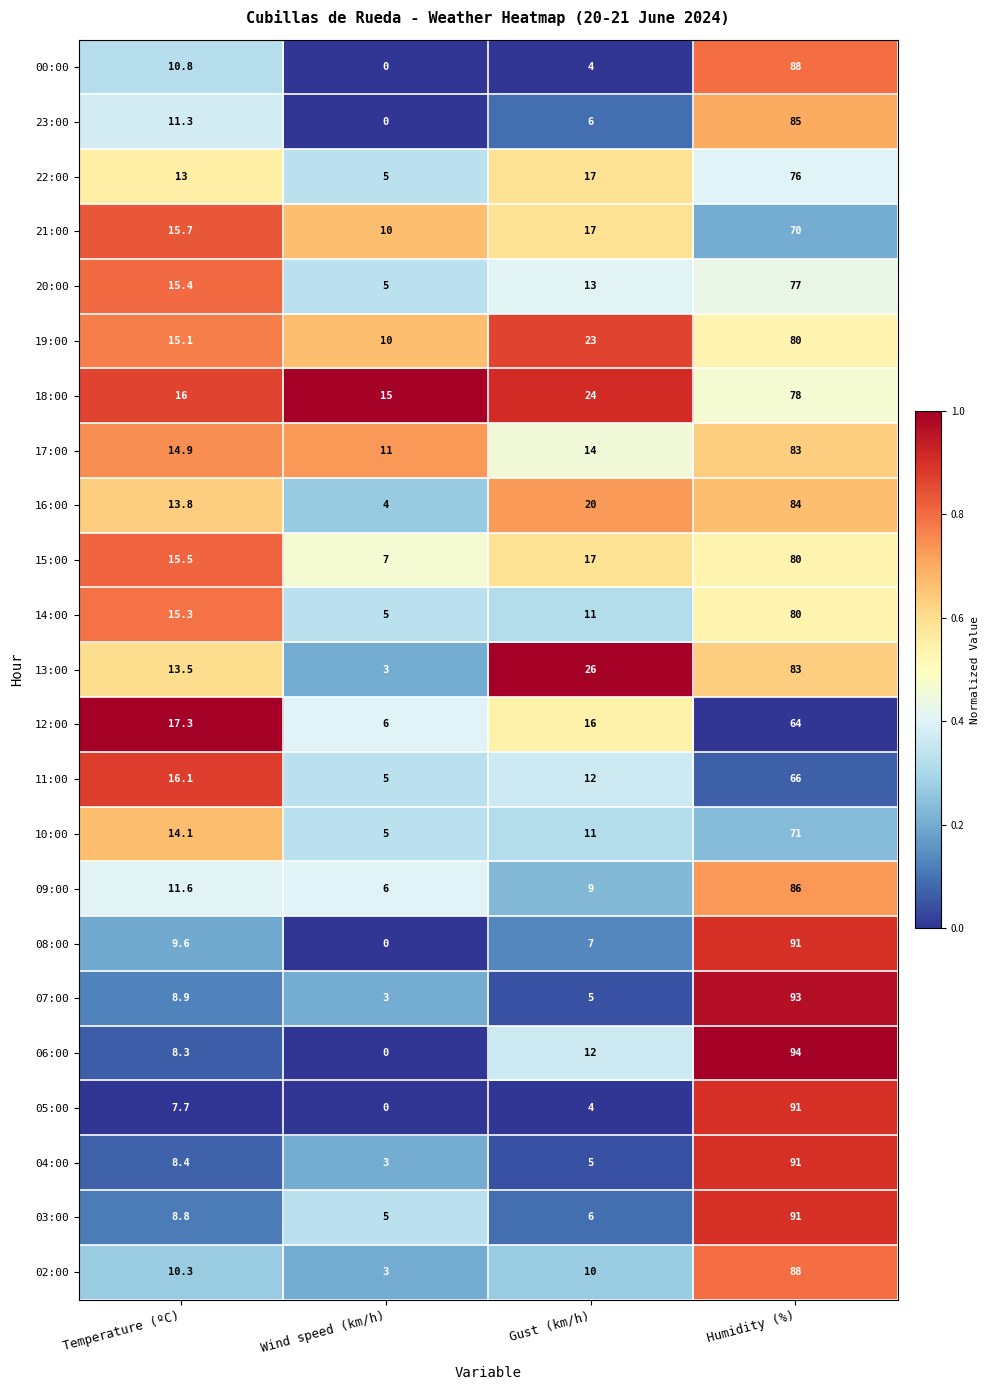

What is the difference between the 15:00 values at Wind speed (km/h) and Temperature (ºC)?

8.5